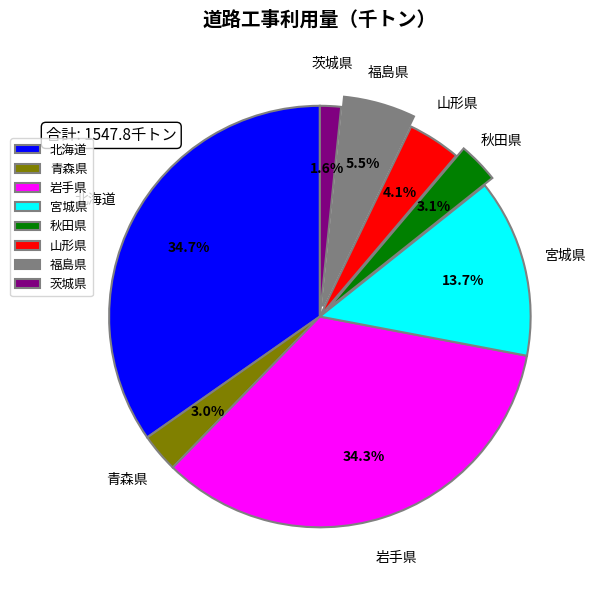

To the nearest percent, what is the combined percentage of 青森県 and 岩手県?

37%